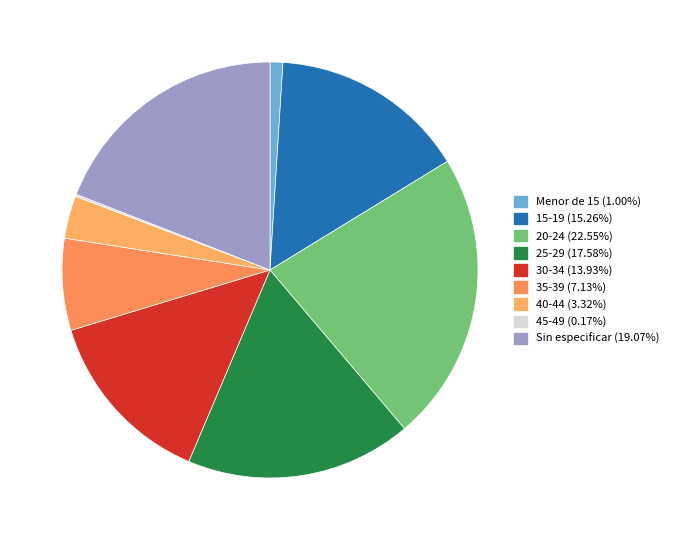

How many slices are in this pie chart?

9